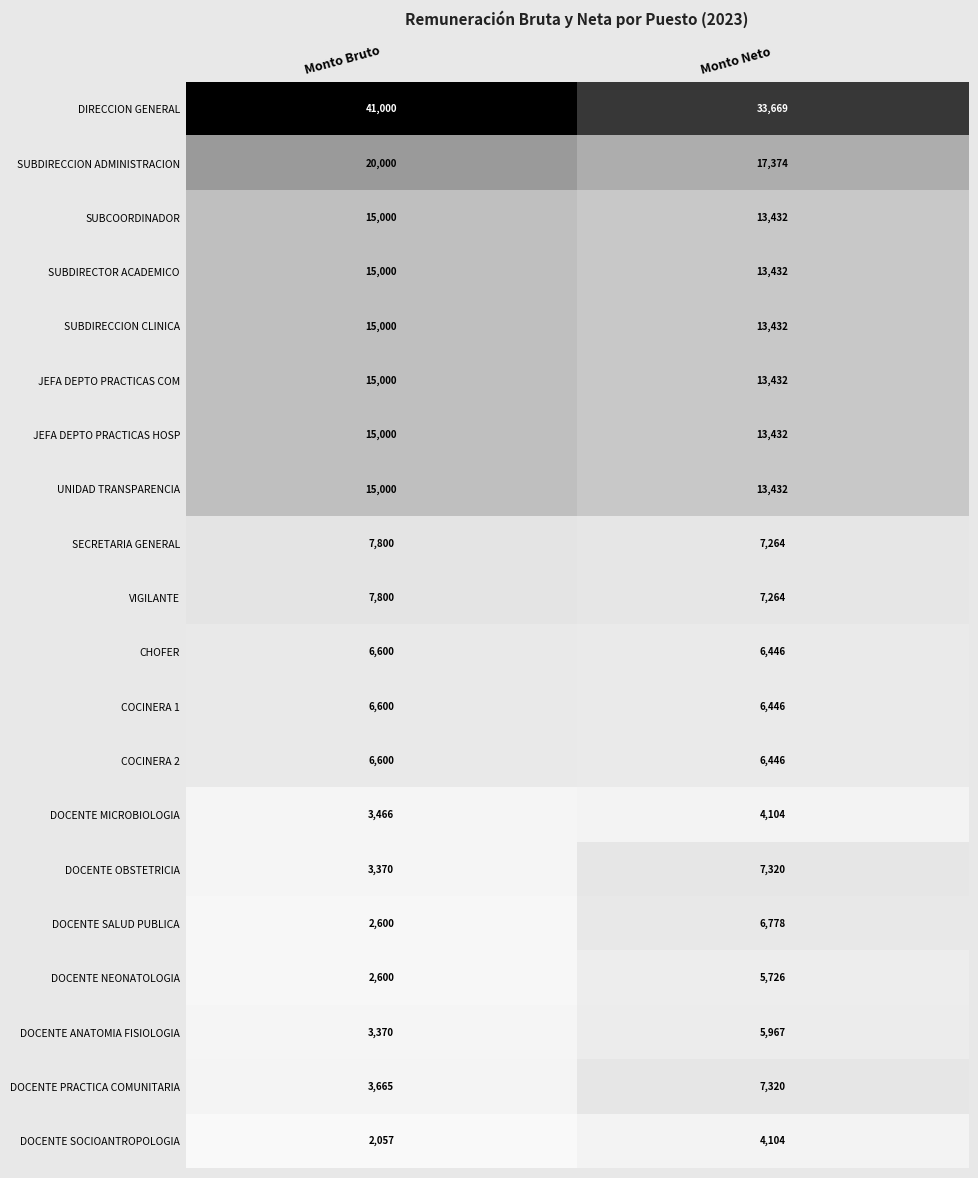

Between Monto Bruto and Monto Neto, which series saw the biggest shift?

DIRECCION GENERAL